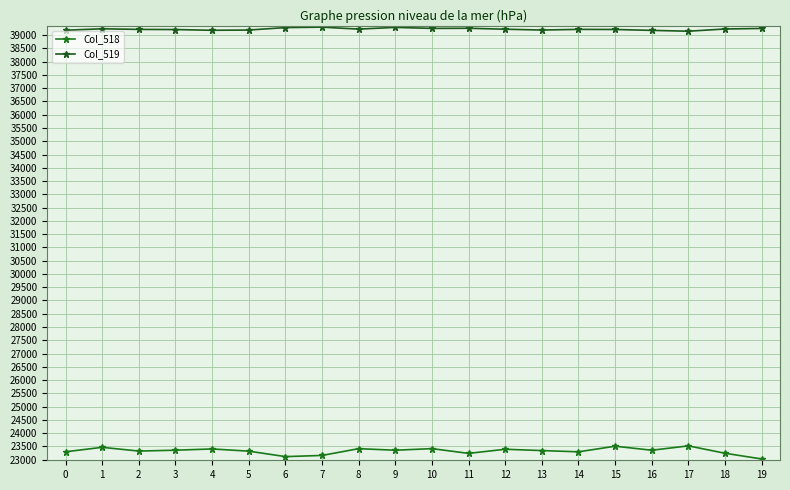

True or false: Col_518 and Col_519 intersect in this chart.

False